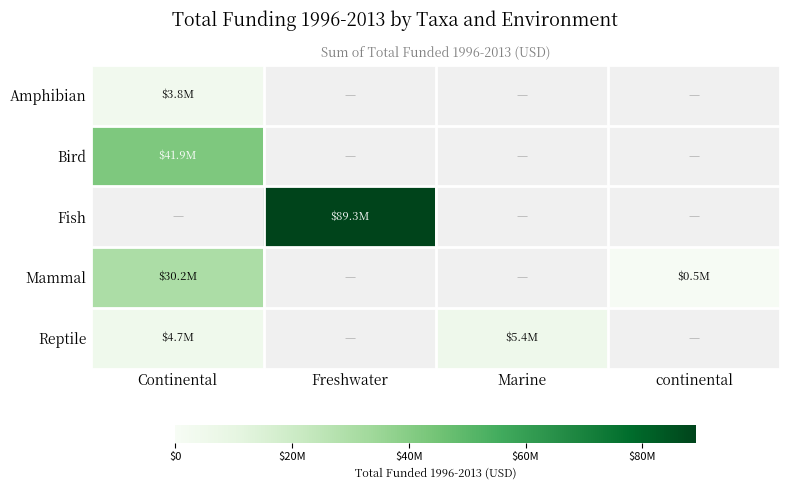

Rank the categories by Bird value from highest to lowest.

Continental, Freshwater, Marine, continental